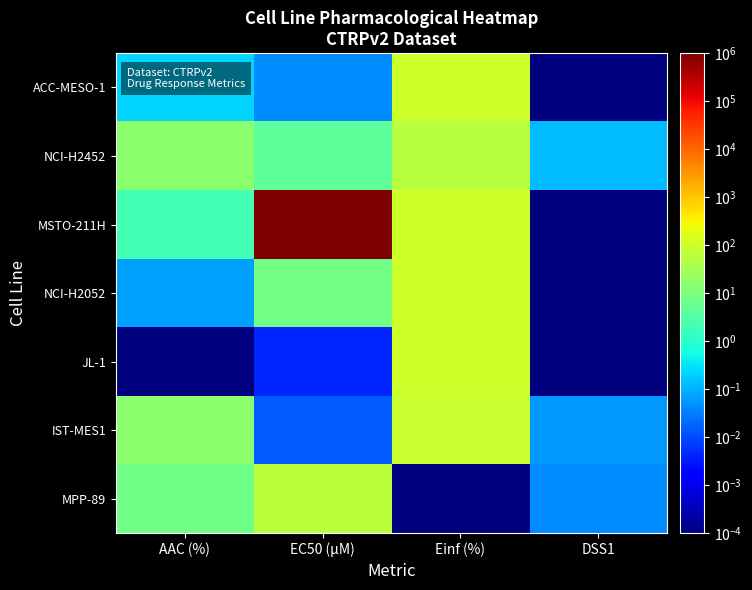

At how many categories does at least one series exceed 323806?

1